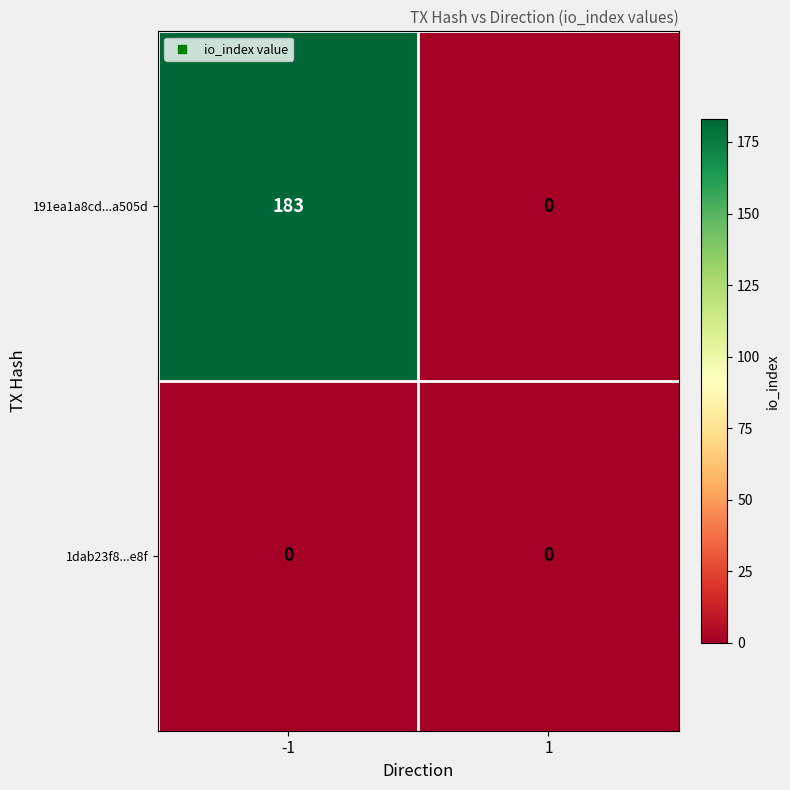

At how many categories does at least one series exceed 92?

1